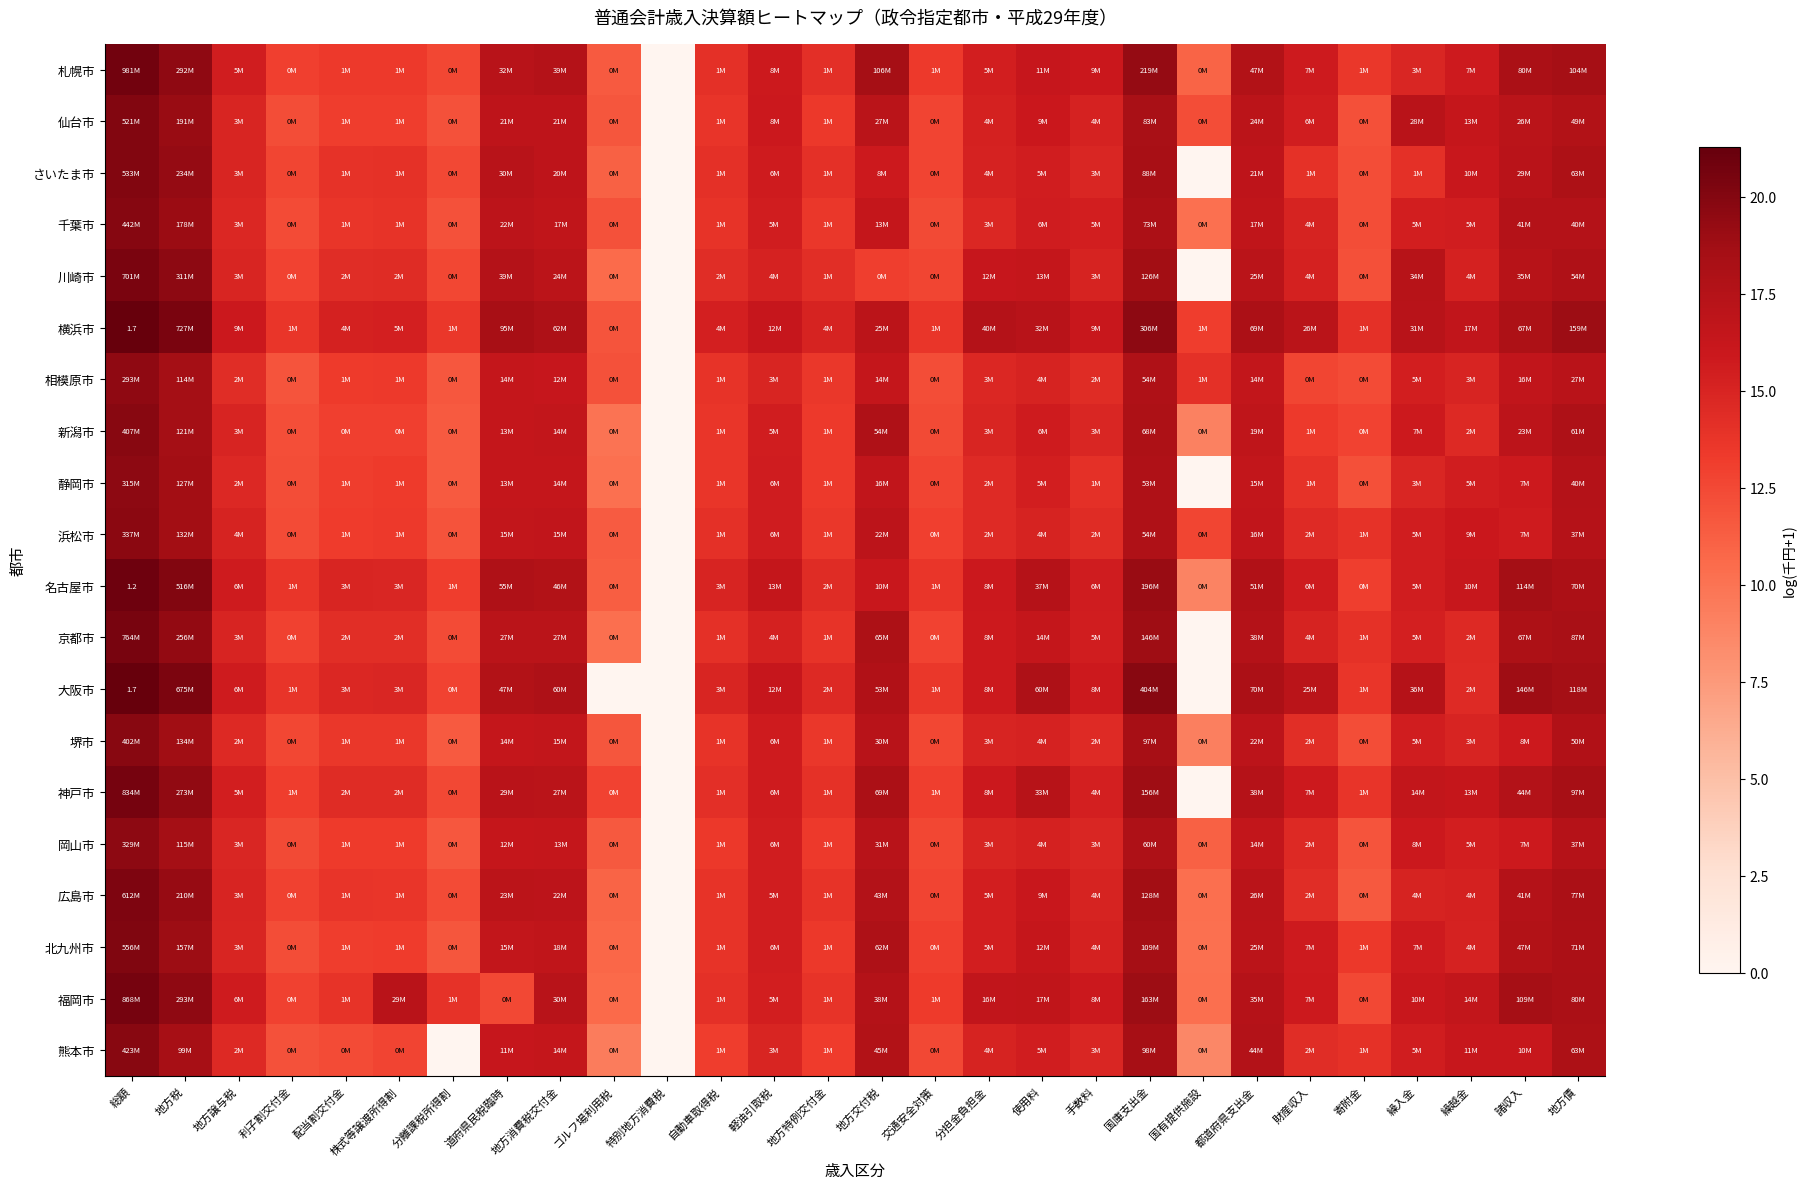

Read the 静岡市 value at 都道府県支出金.

16.5